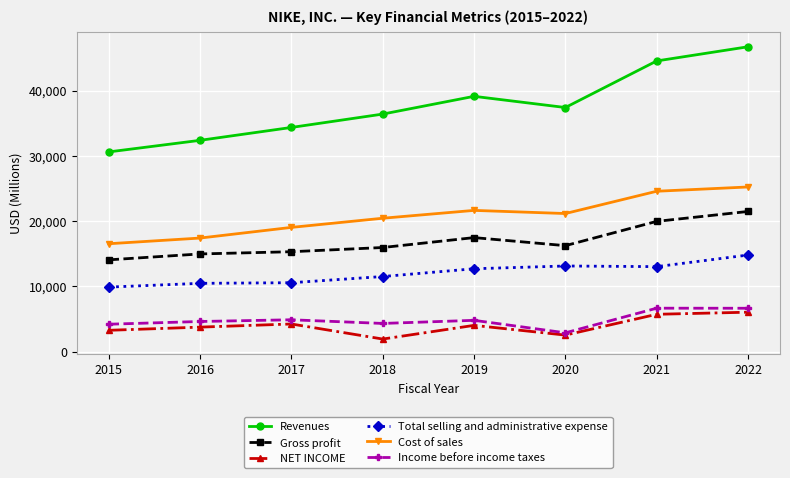

What is the average value of the Total selling and administrative expense series?

12012